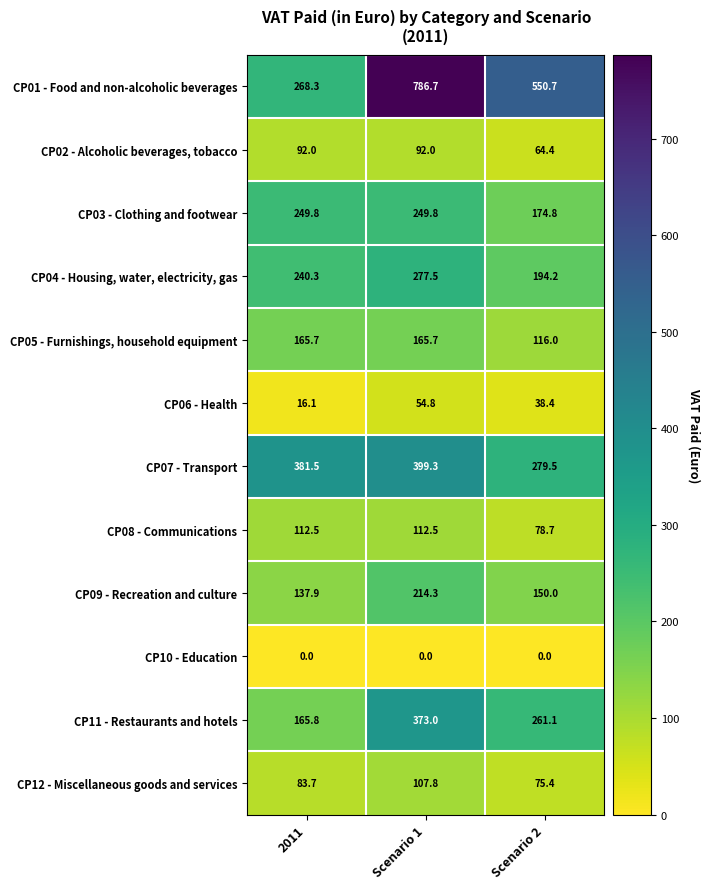

At 2011, list the series in order from largest to smallest.

CP07 - Transport, CP01 - Food and non-alcoholic beverages, CP03 - Clothing and footwear, CP04 - Housing, water, electricity, gas, CP11 - Restaurants and hotels, CP05 - Furnishings, household equipment, CP09 - Recreation and culture, CP08 - Communications, CP02 - Alcoholic beverages, tobacco, CP12 - Miscellaneous goods and services, CP06 - Health, CP10 - Education